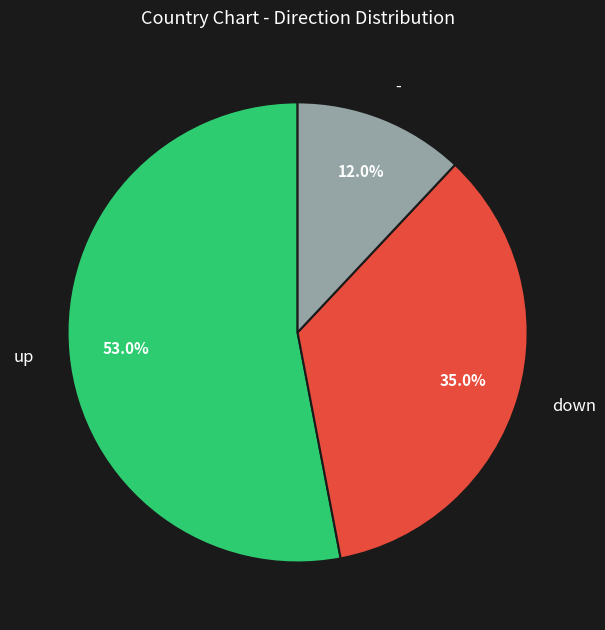

Count the number of slices in the pie.

3